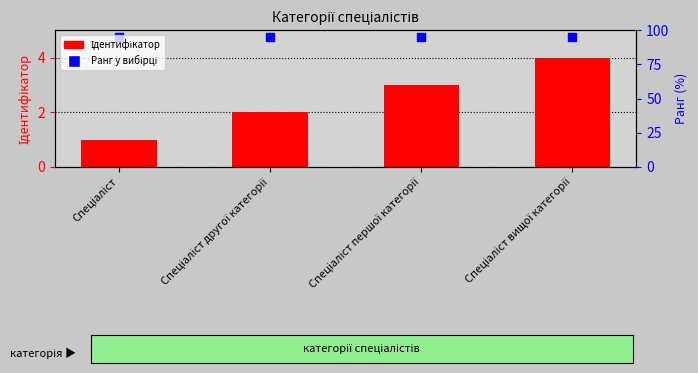

At how many categories does at least one series exceed 2?

4